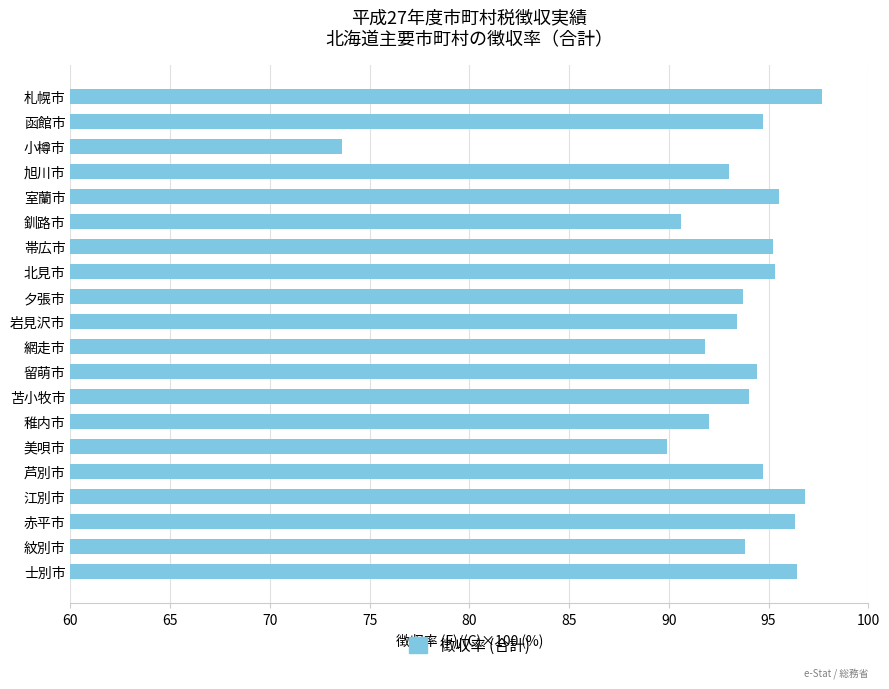

What is the average value?

93.1